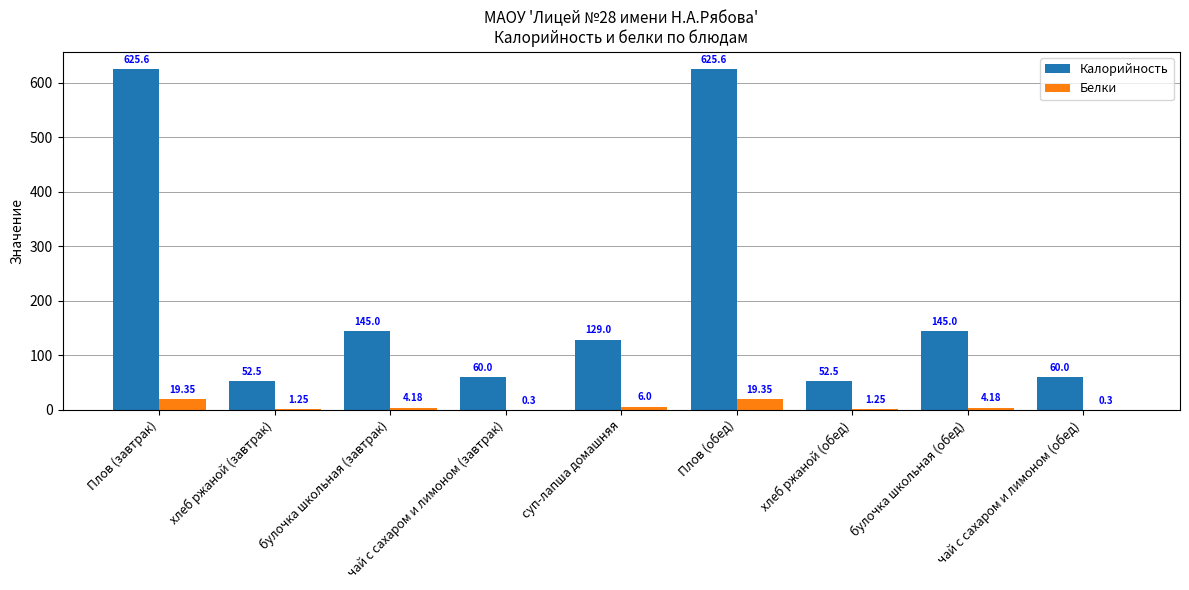

What is the total value across all series at суп-лапша домашняя?

135.0